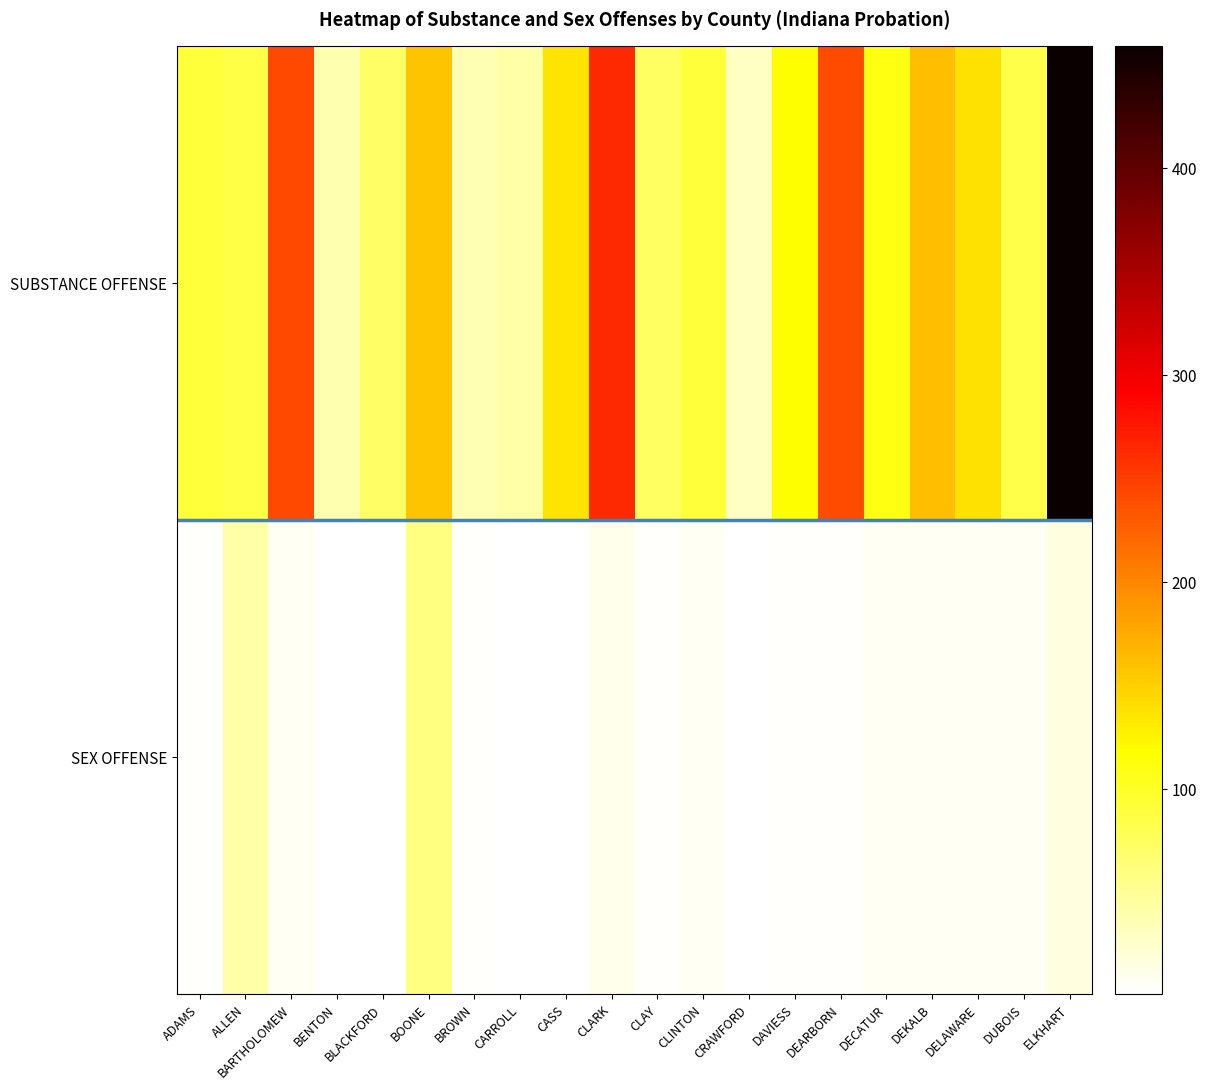

At how many categories does at least one series exceed 167?

4